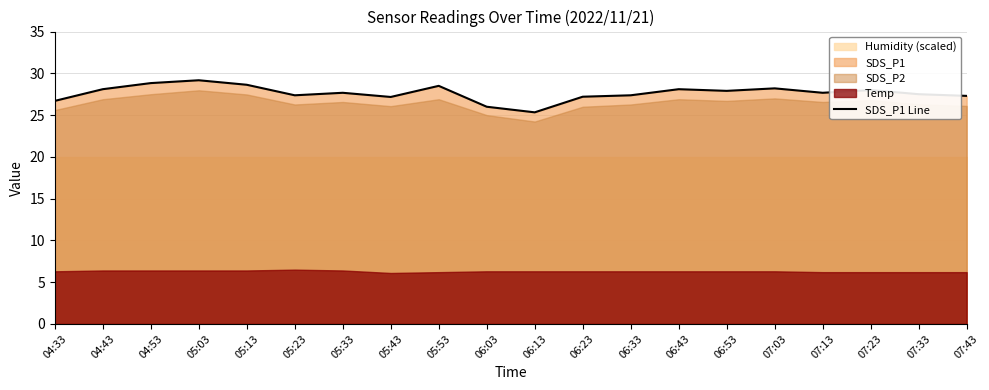

At which label does the data first exceed 27?

04:43